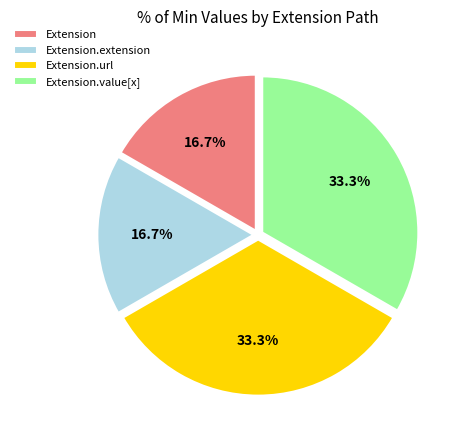

Count the number of slices in the pie.

4